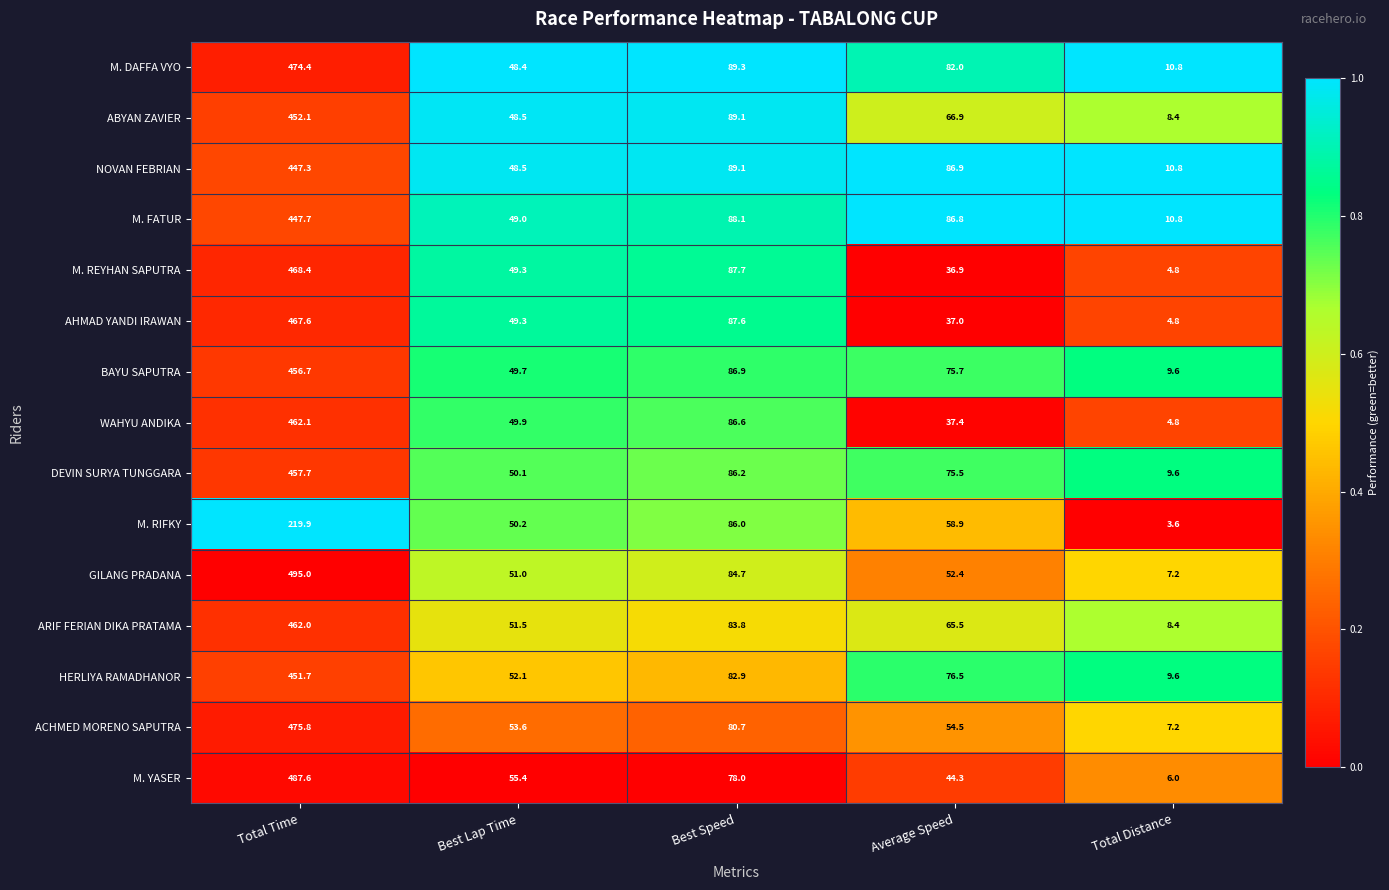

Which series has the widest spread of values?

GILANG PRADANA